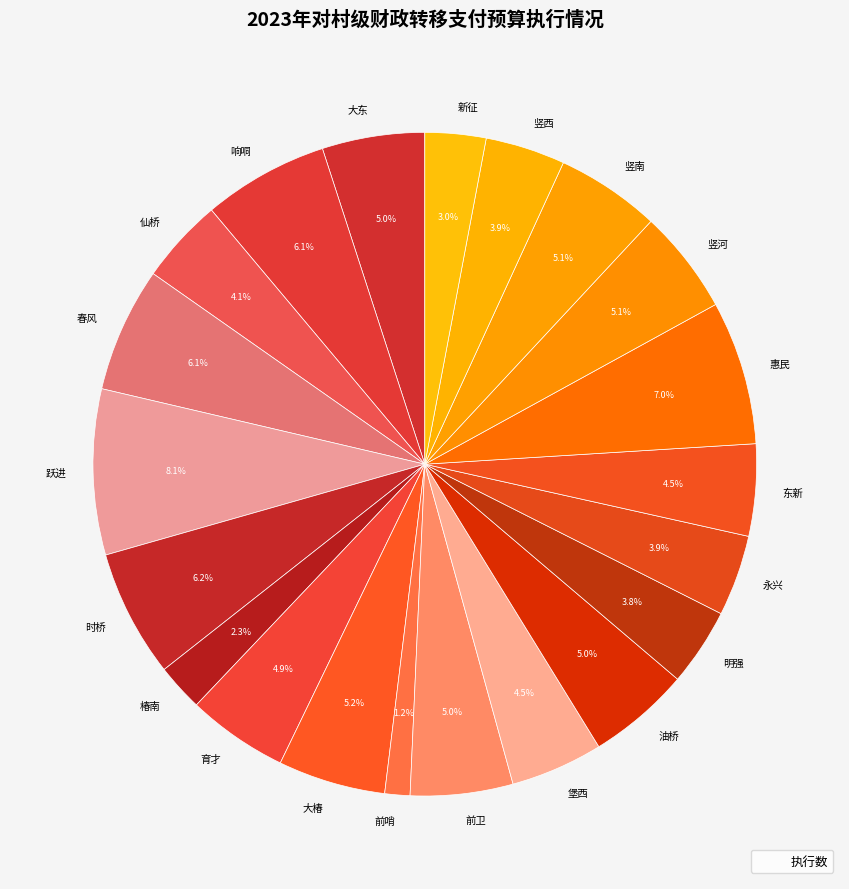

Does 油桥 represent more than half of the total?

No